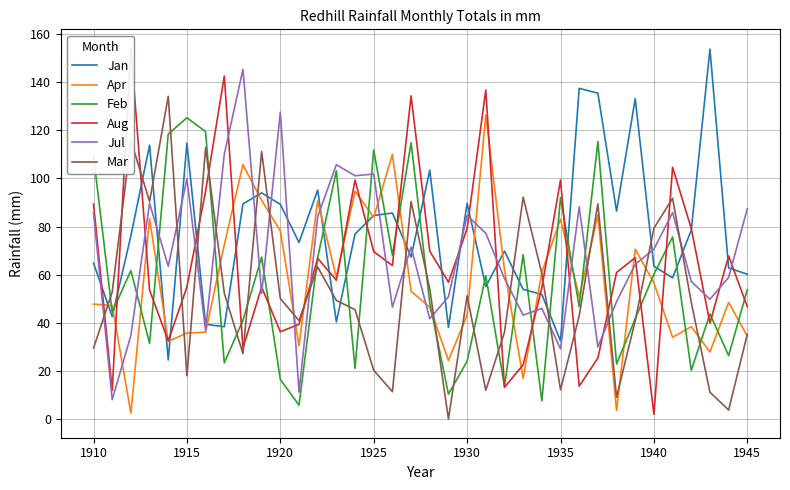

Which series has the largest range (max minus min)?

Aug